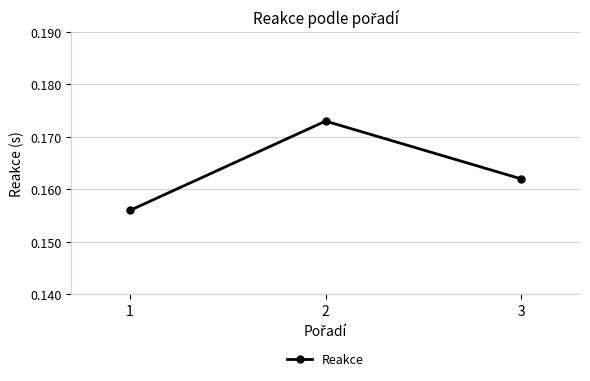

Rank the categories by value from lowest to highest.

1, 3, 2